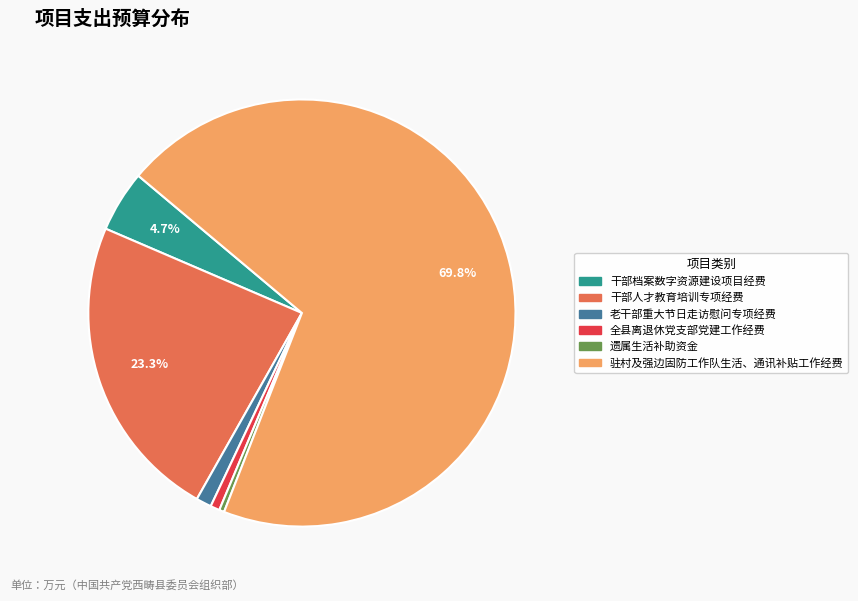

True or false: 干部人才教育培训专项经费 accounts for 23% of the total.

True